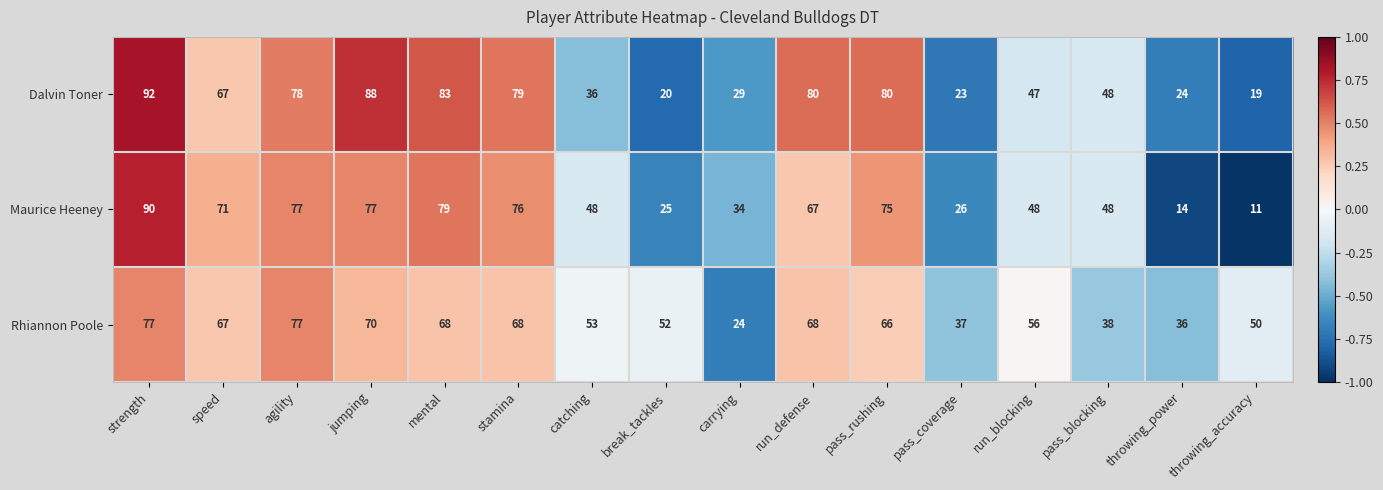

How many data points does each series have?

16